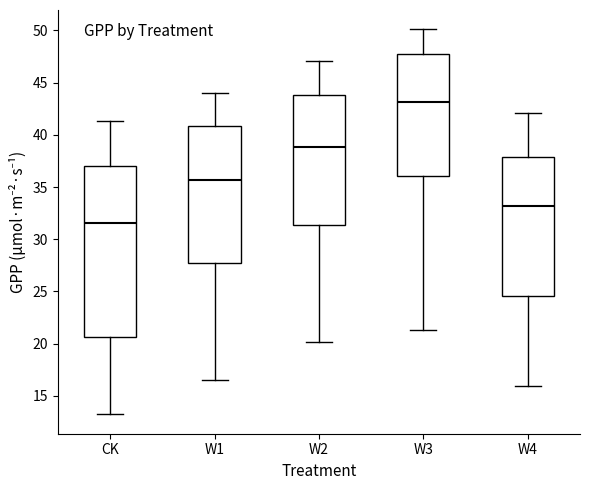

Where is the lower edge of the box for W3 on the y-axis? The values are not printed on the chart, so give them approximately, as read against the axis.

36.0